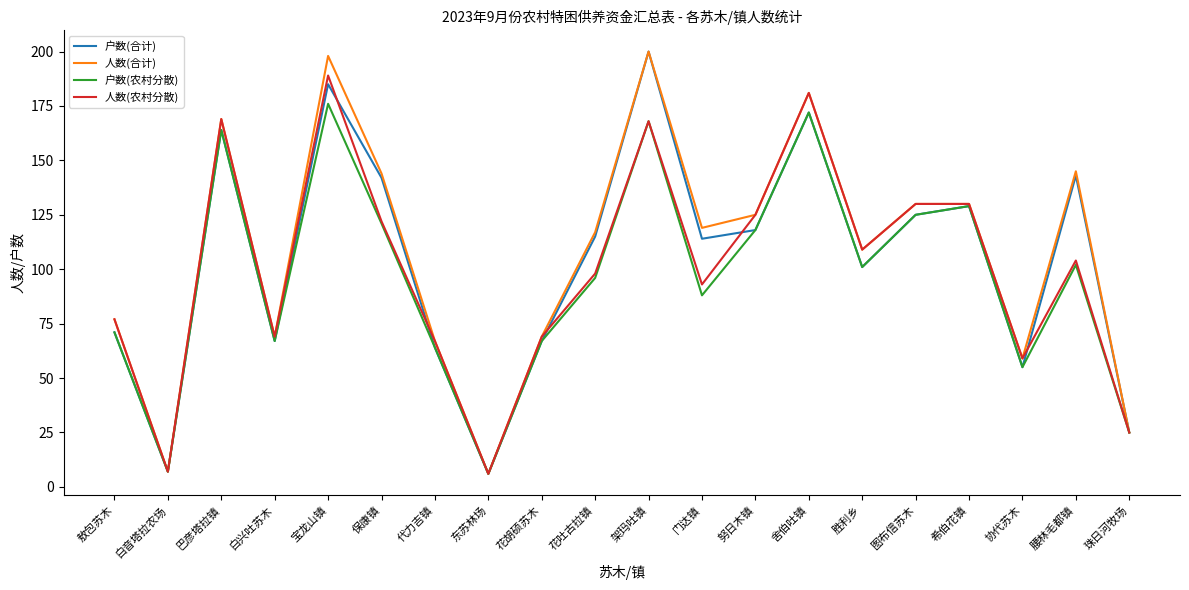

Between 巴彦塔拉镇 and 腰林毛都镇, which series saw the biggest shift?

人数(农村分散)